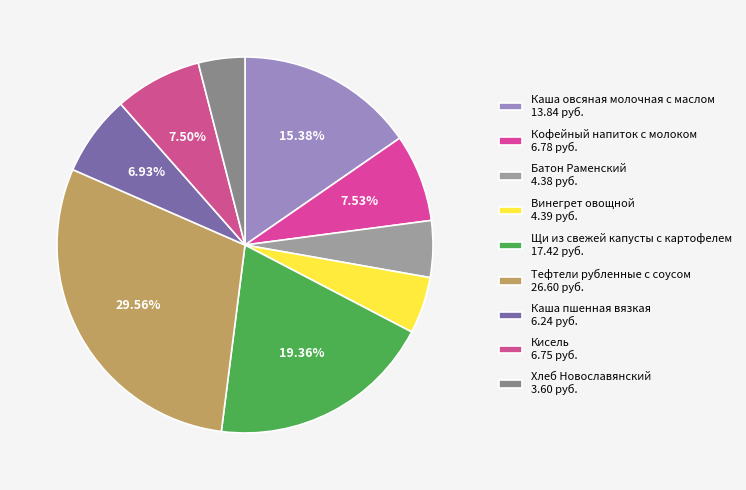

Which has a higher value, Щи из свежей капусты с картофелем or Хлеб Новославянский?

Щи из свежей капусты с картофелем